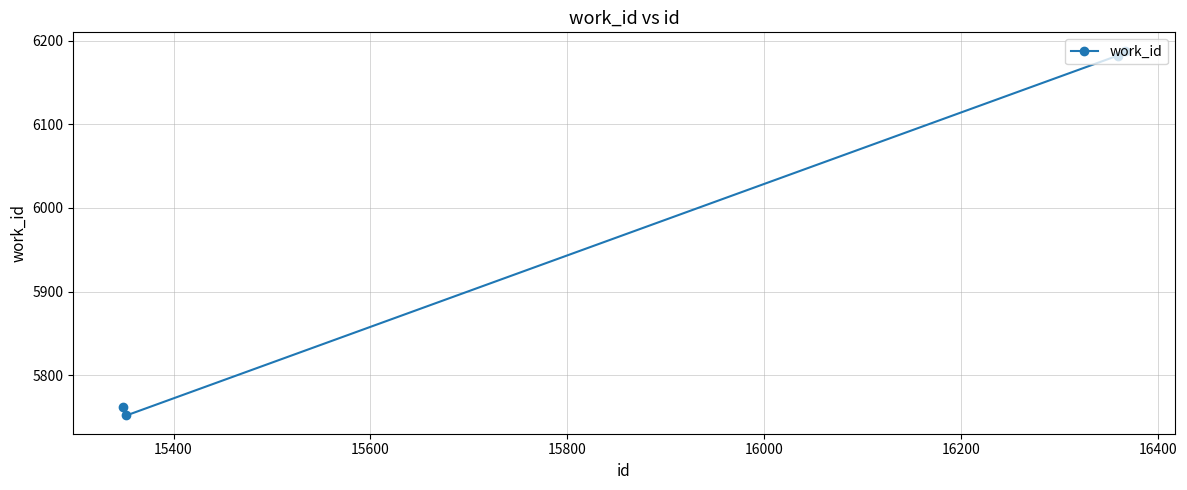

What is the difference between the maximum and minimum values?

436